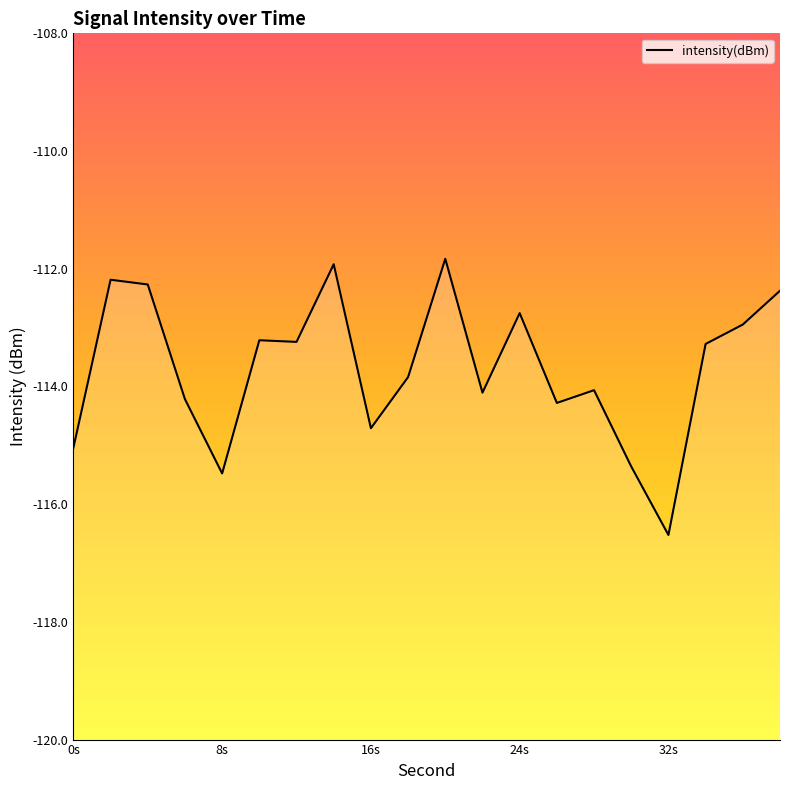

True or false: the data has more than 0 interior local peaks.

True